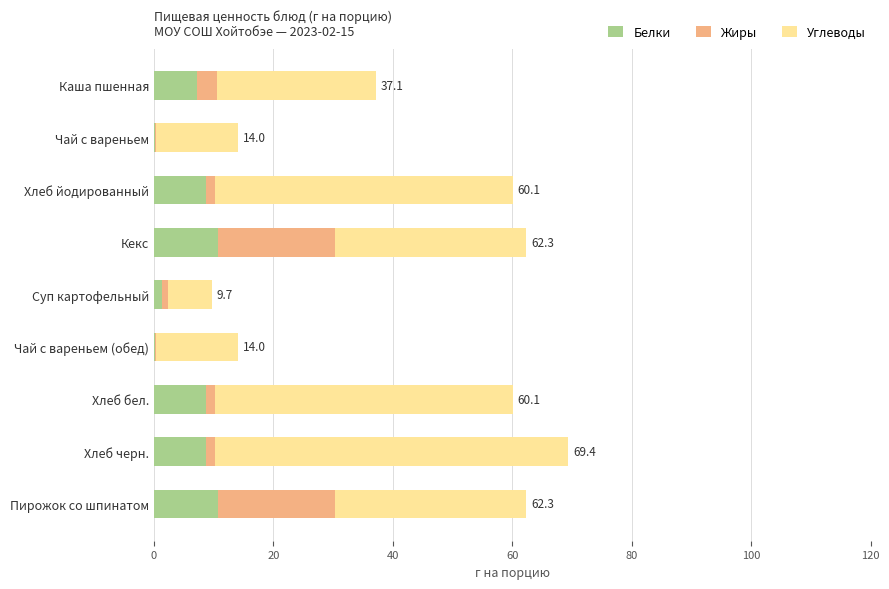

What is the total value across all series at Каша пшенная?

37.1